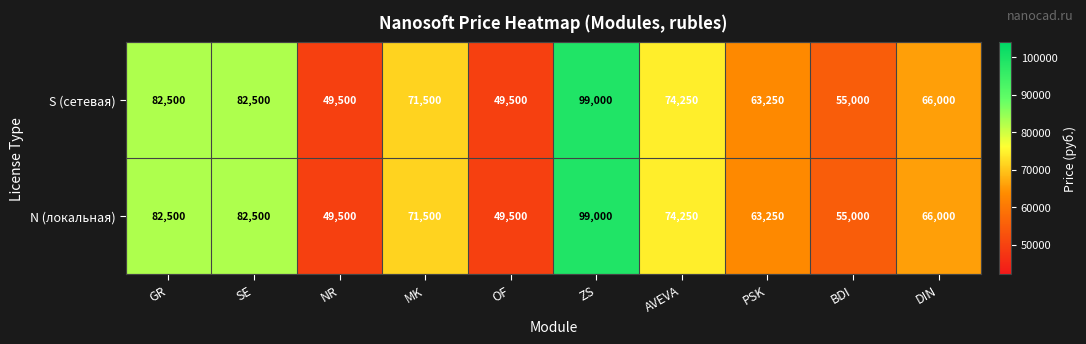

What is the total value across all series at BDI?

110000